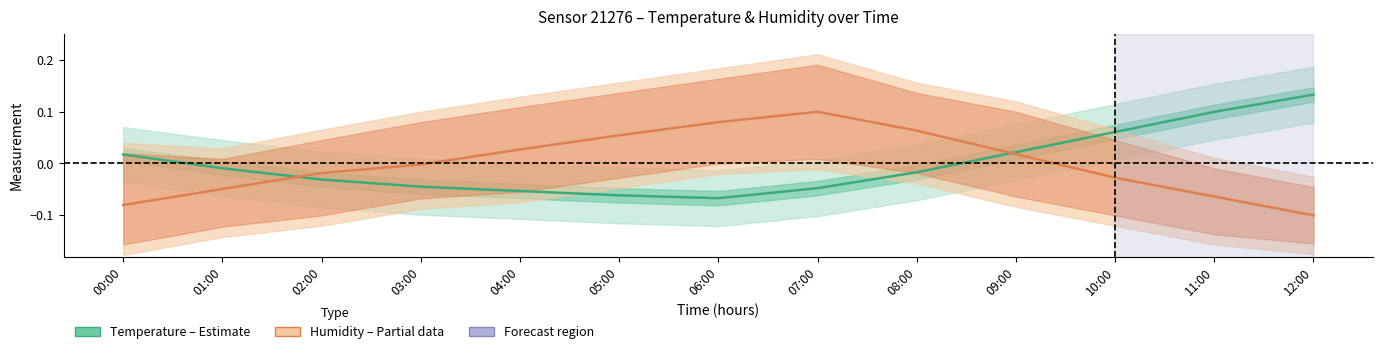

List the labels in order of Temperature (Estimate) value, smallest first.

06:00, 05:00, 04:00, 07:00, 03:00, 02:00, 08:00, 01:00, 00:00, 09:00, 10:00, 11:00, 12:00